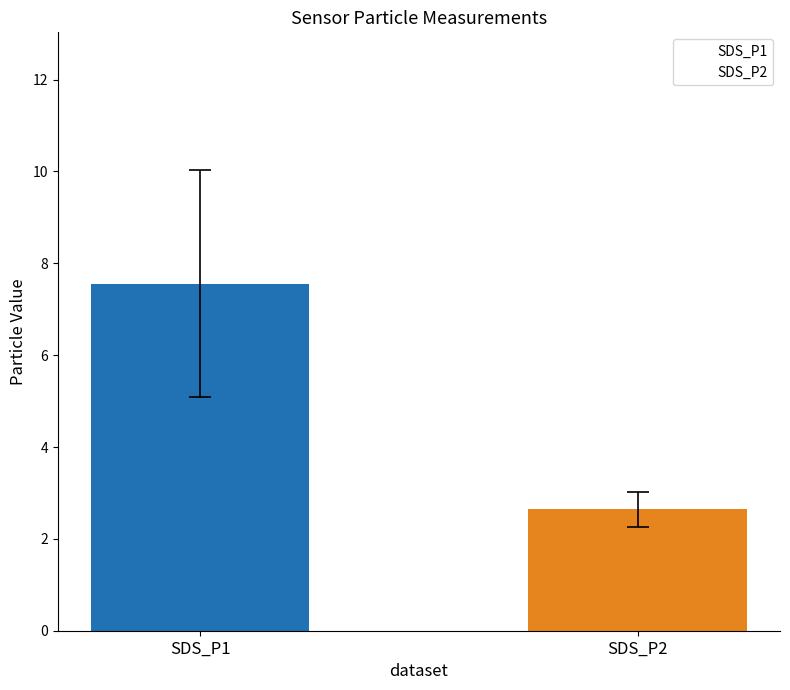

What is the sum of all values?

10.2